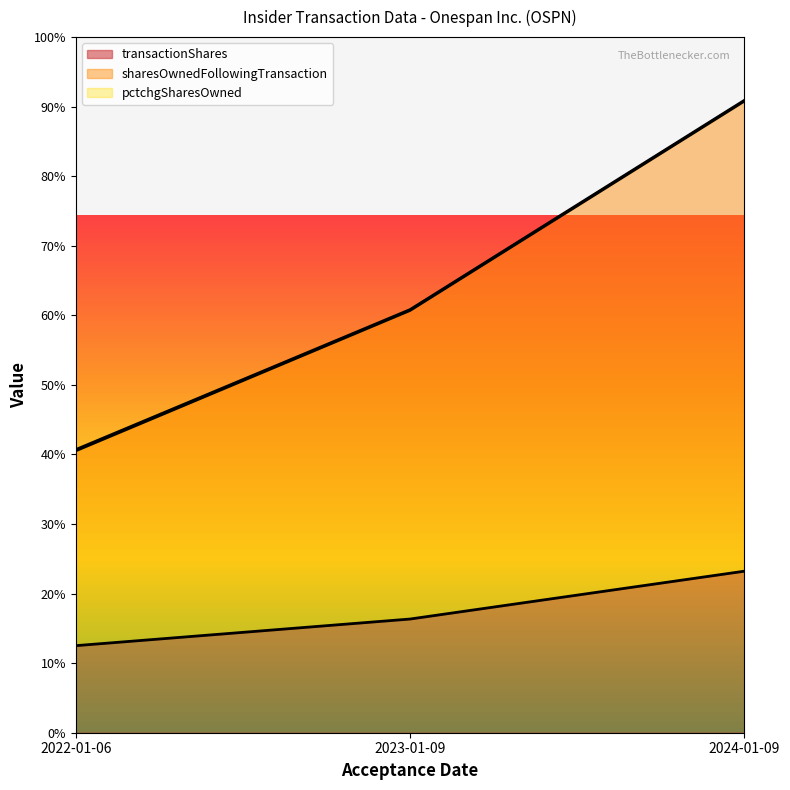

The value of sharesOwnedFollowingTransaction at 2023-01-09 is 47039. True or false?

False